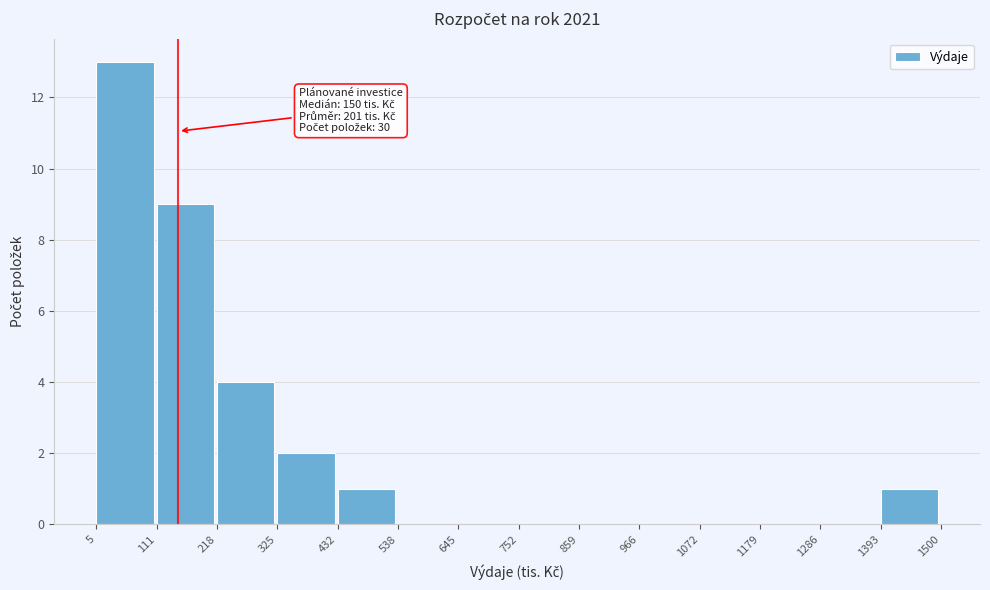

Over which range of the x-axis is the bar tallest?

5 to 111